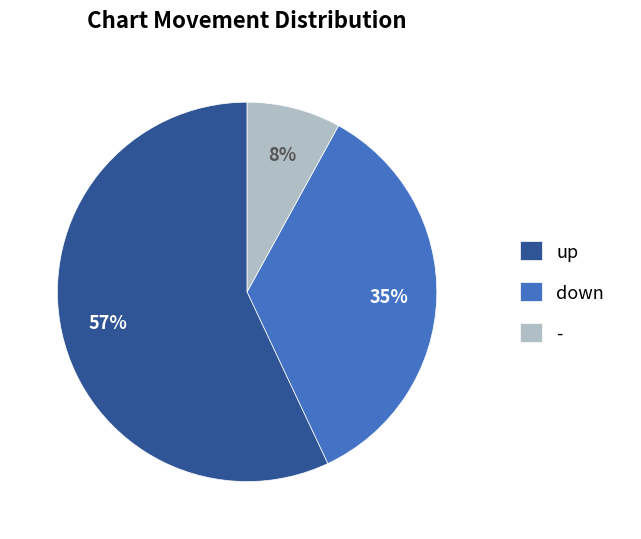

Is it true that down is 30% of the pie?

False